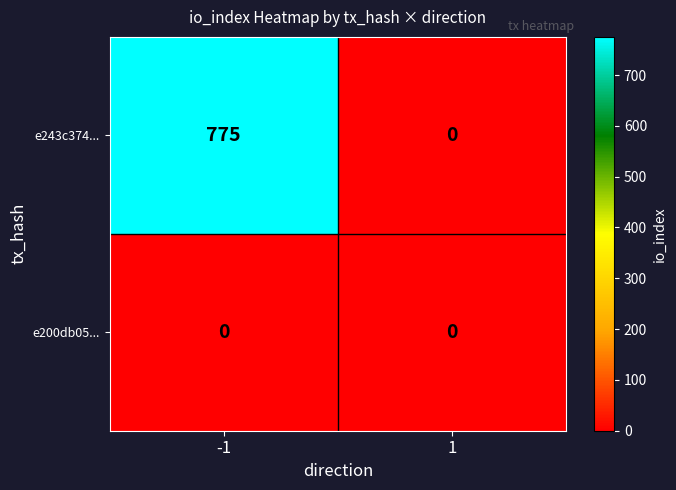

Between -1 and 1, which series saw the biggest shift?

e243c374...